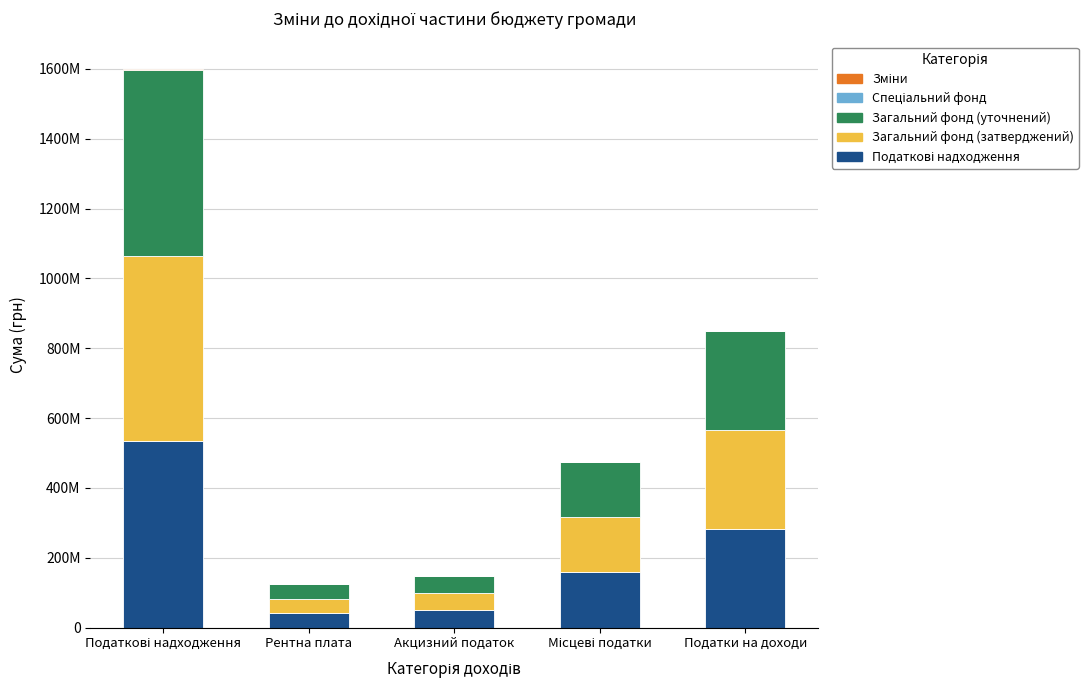

Which series has the largest range (max minus min)?

Податкові надходження